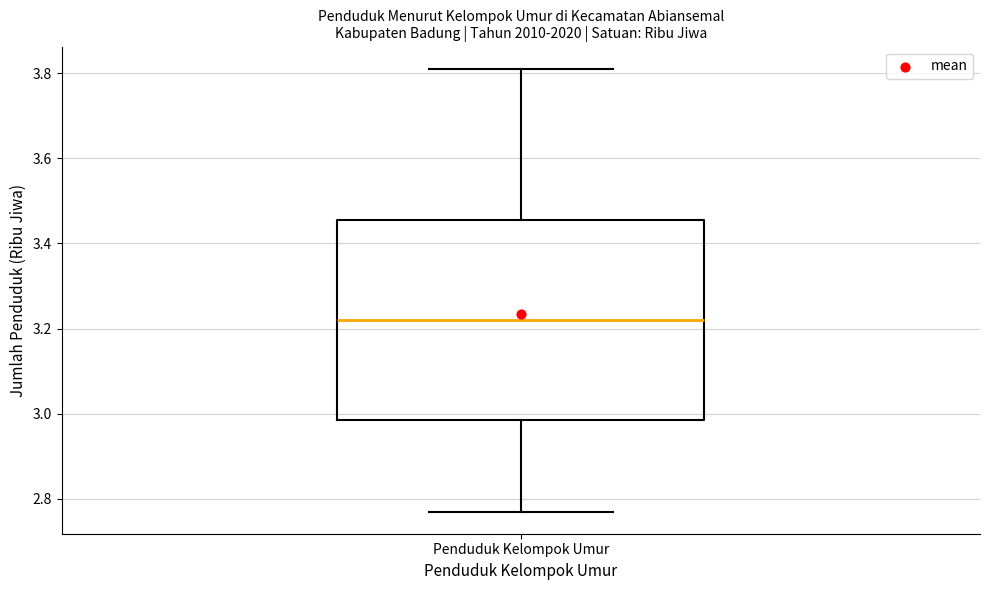

Transcribe this box plot: give where the median line is, the range the box spans, and where the two whiskers end, as read against the y-axis. The values are not printed on the chart, so give them approximately, as read against the axis.

median 3.22, box 2.98 to 3.46, whiskers 2.78 to 3.82